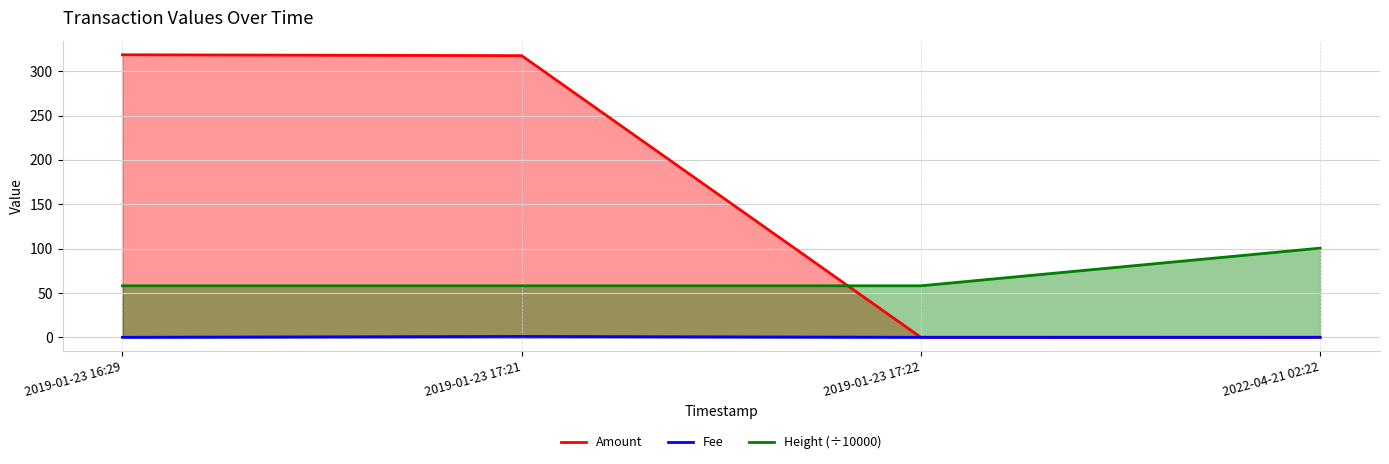

True or false: Height has more than 1 interior local peaks.

False